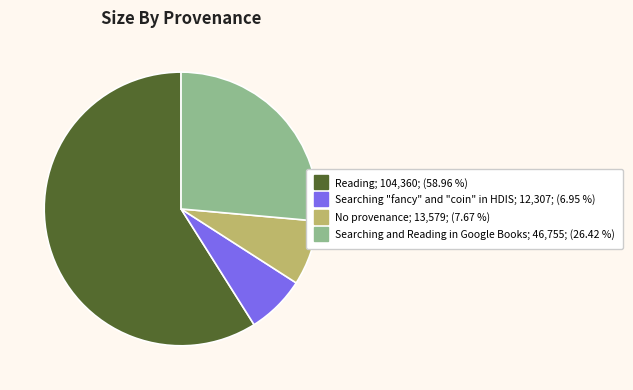

Is there any slice that represents more than half of the pie?

Yes